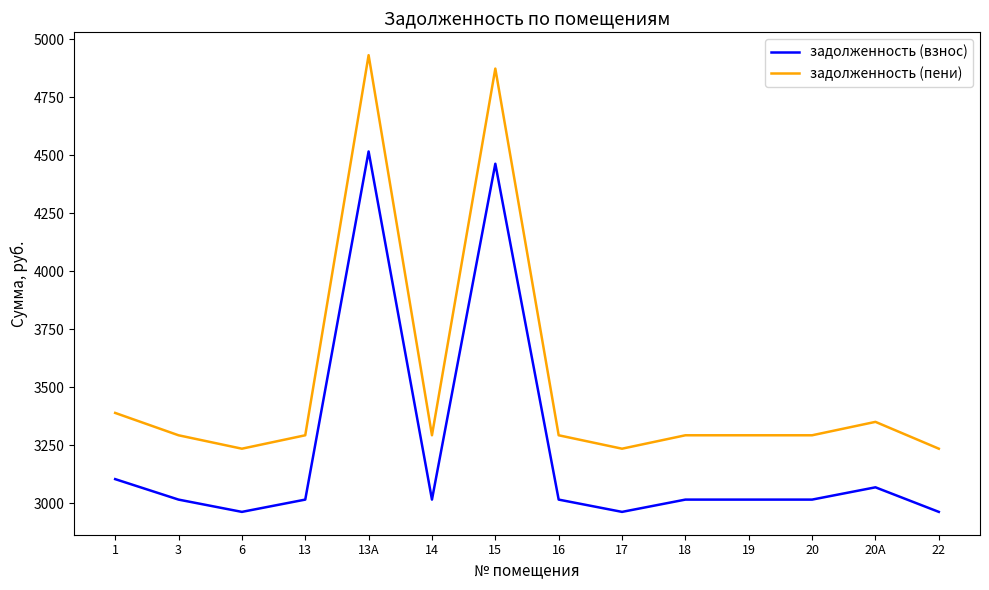

Is it true that задолженность (взнос) equals 1600.6 at 6?

False